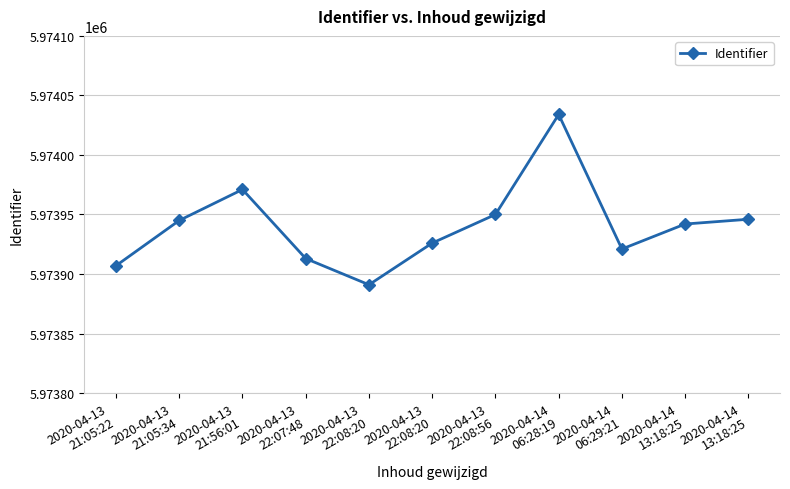

Does the chart have visible grid lines?

Yes